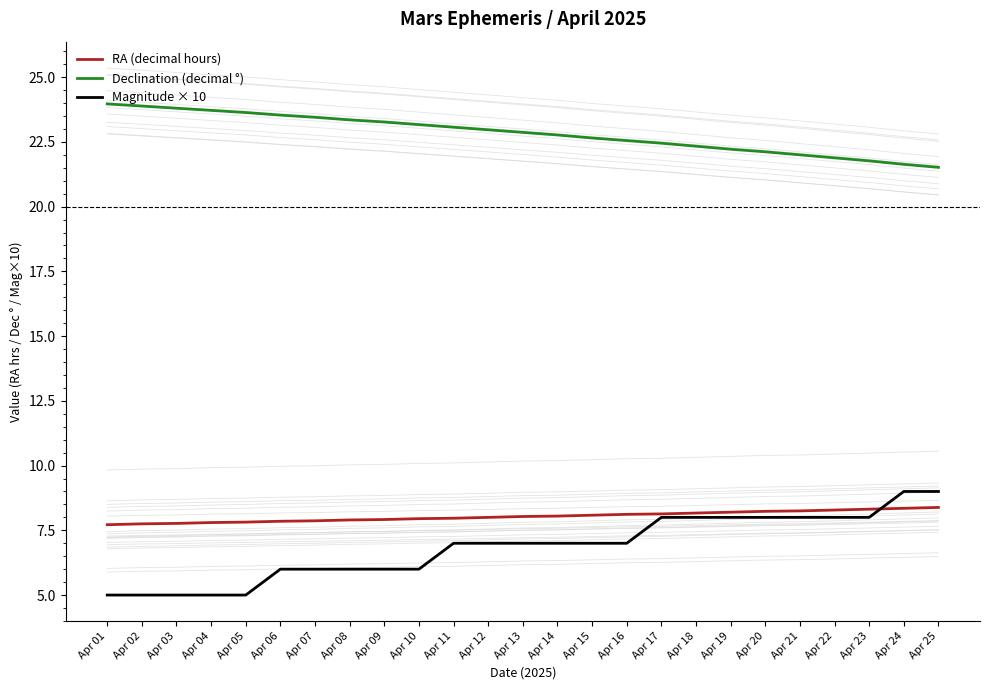

What is the difference between the second highest and minimum values in the Magnitude × 10 series?

4.0